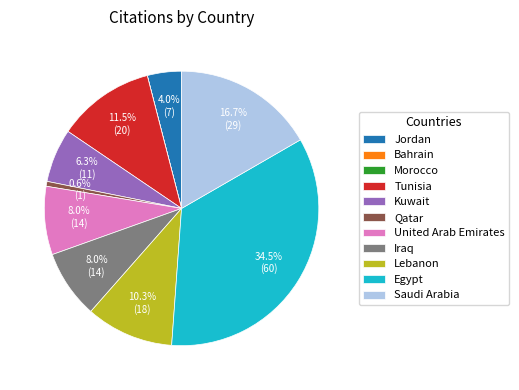

What is the total percentage of Saudi Arabia and Kuwait?

23.0%